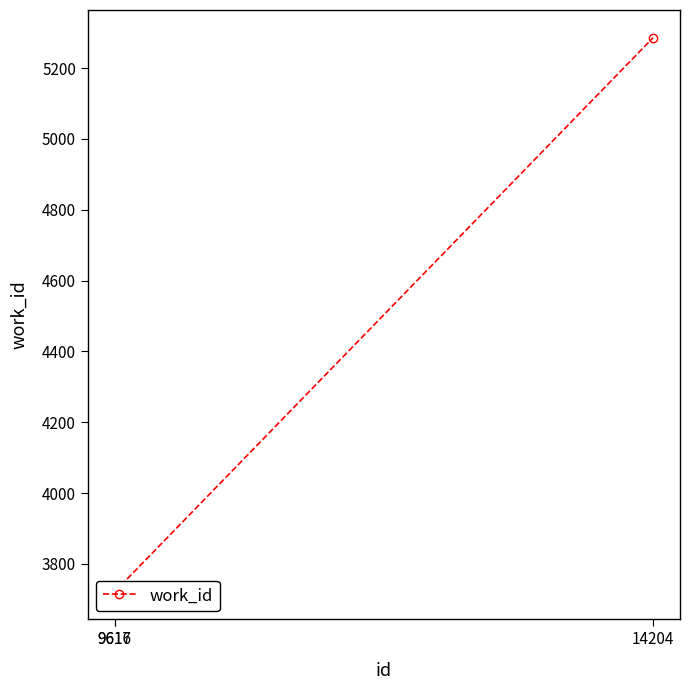

Rank the categories by value from lowest to highest.

9616, 9617, 14204